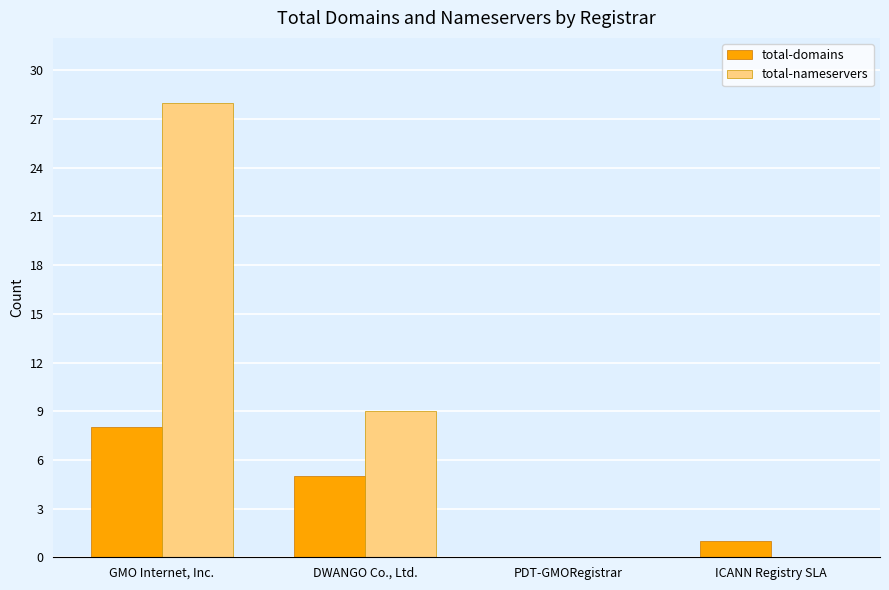

Where is total-nameservers nearest to the value 14?

DWANGO Co., Ltd.